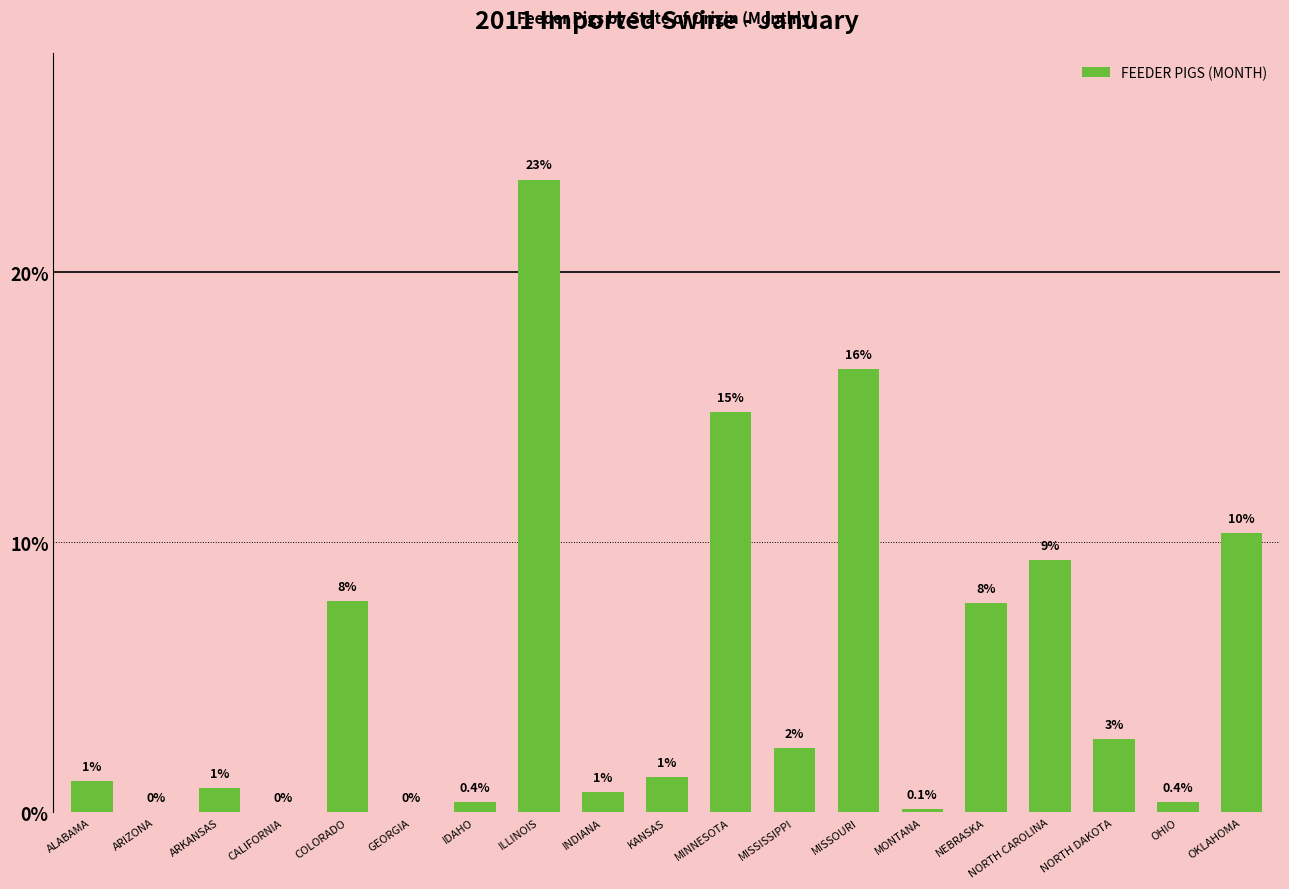

Are the bars horizontal?

No